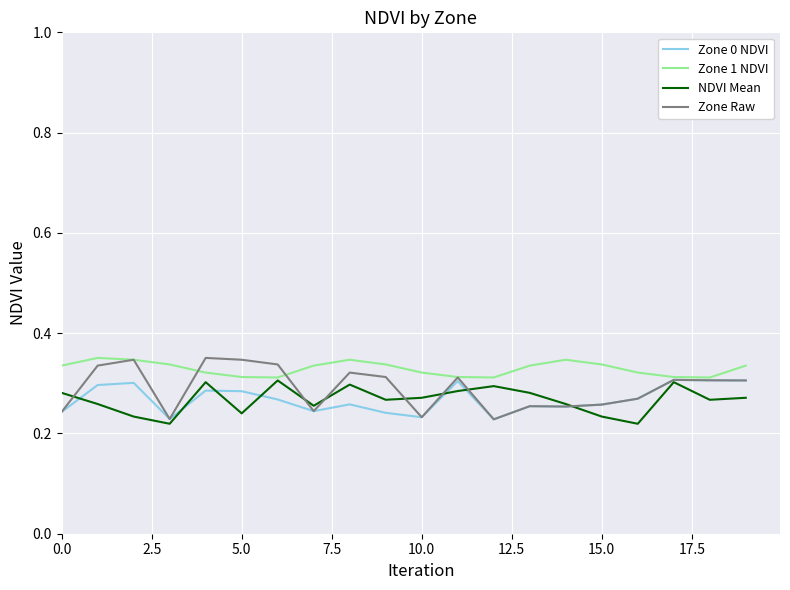

The Zone 0 NDVI series shows 0.1 at 10.0. True or false?

False